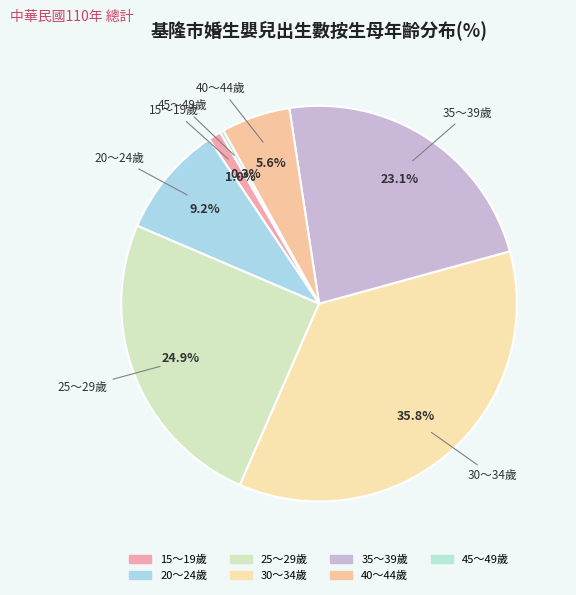

What portion of the pie excludes 45～49歲?

99.7%